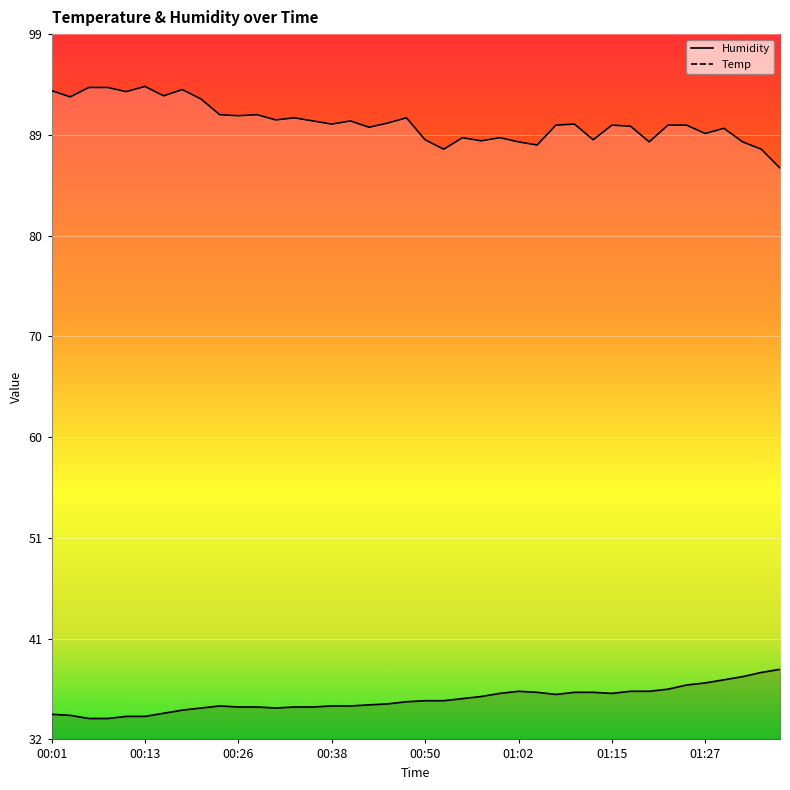

At which category does Temp reach its first local peak?

00:23